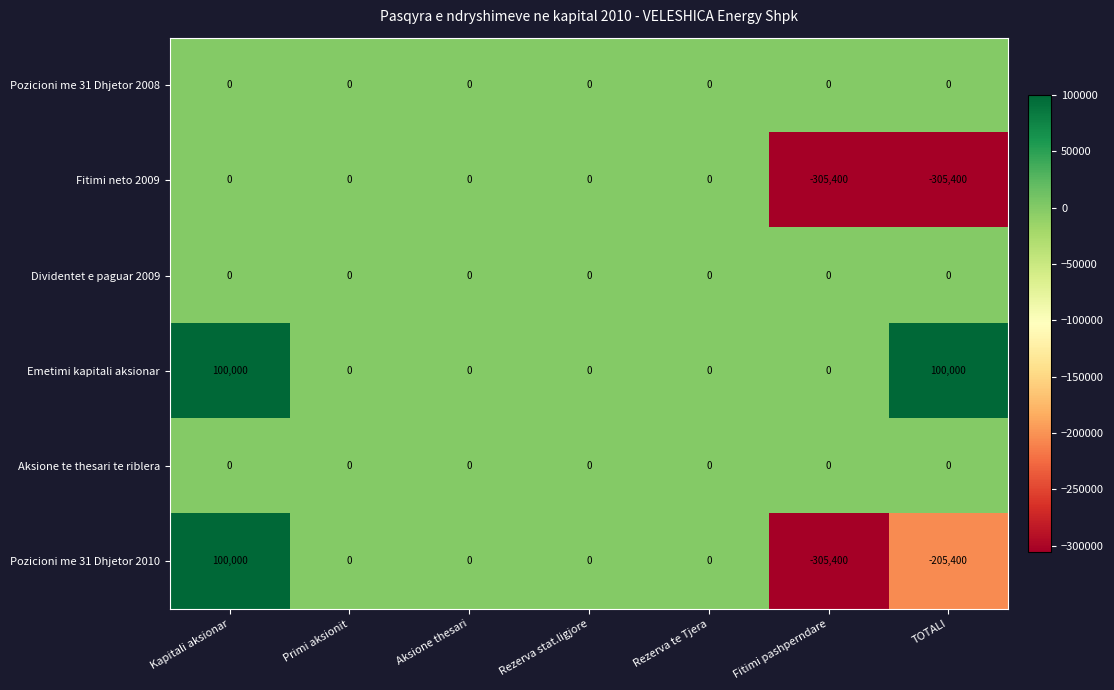

At which category is the sum across all series the highest?

Kapitali aksionar